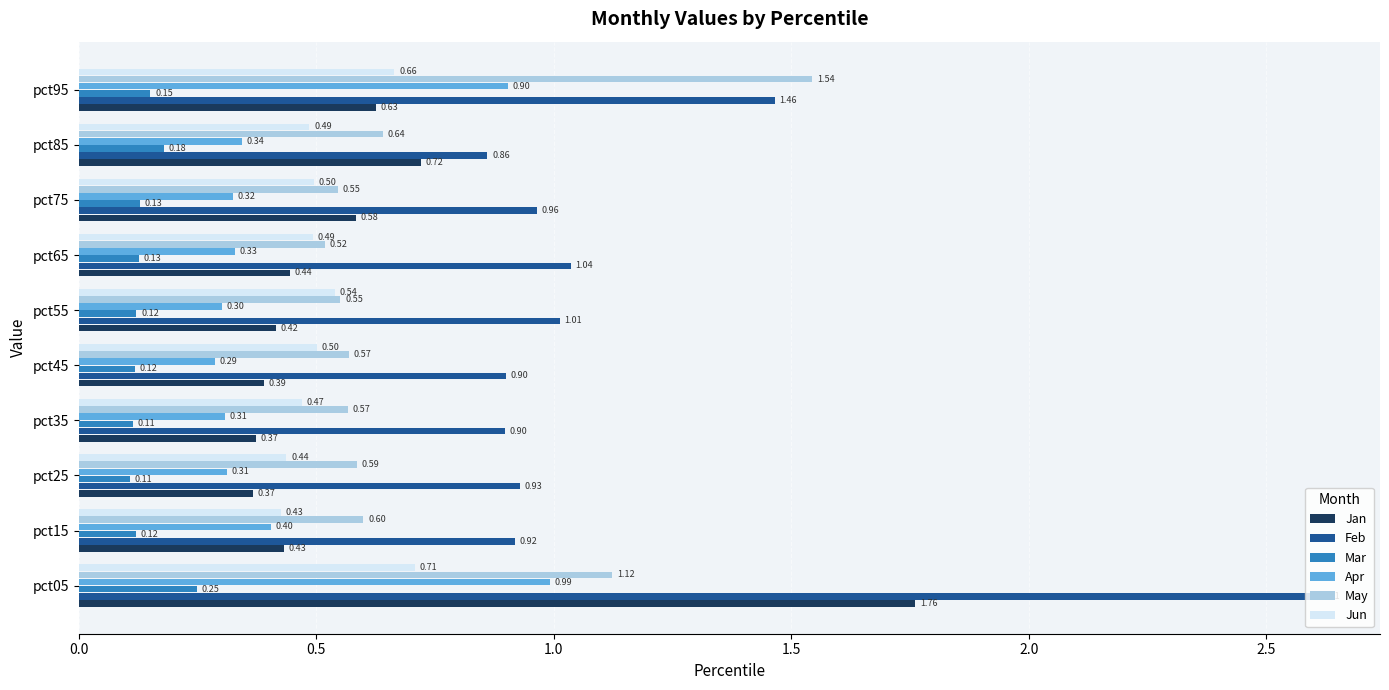

Rank the series at pct95 from highest to lowest value.

May, Feb, Apr, Jun, Jan, Mar